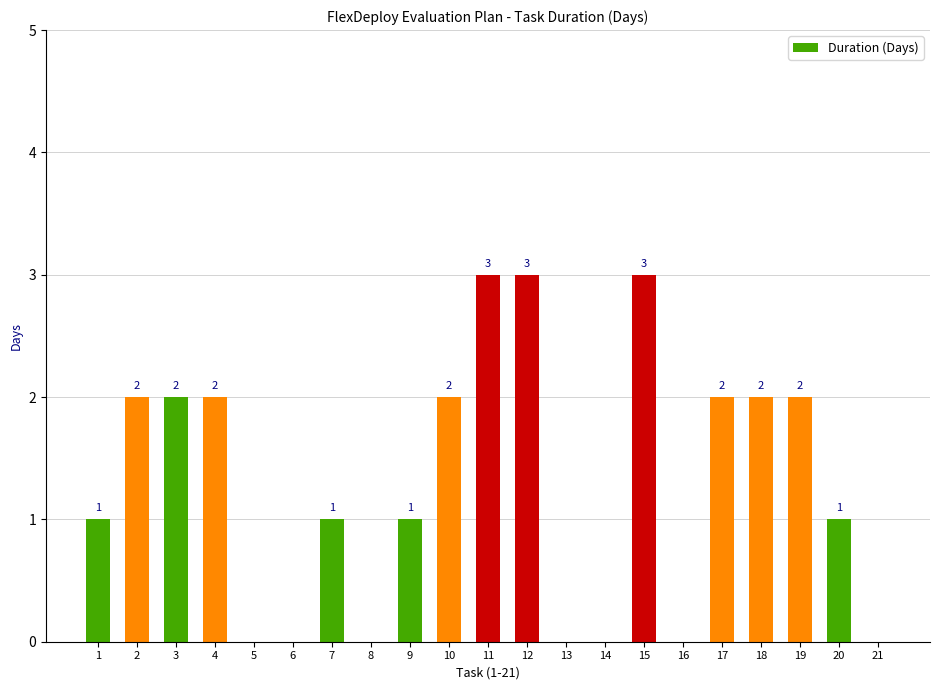

Reading right to left, list all the values displayed in this chart.

21=0	20=1	19=2	18=2	17=2	16=0	15=3	14=0	13=0	12=3	11=3	10=2	9=1	8=0	7=1	6=0	5=0	4=2	3=2	2=2	1=1